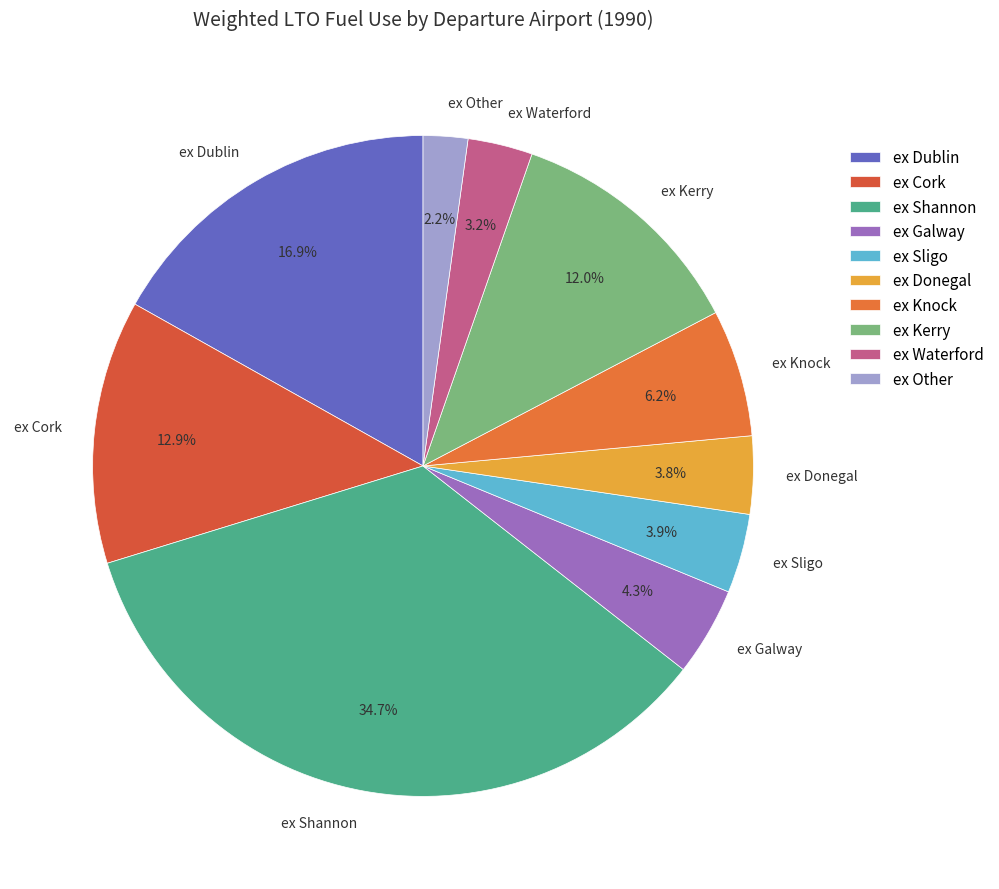

Combined, do ex Galway and ex Shannon account for over 50%?

No